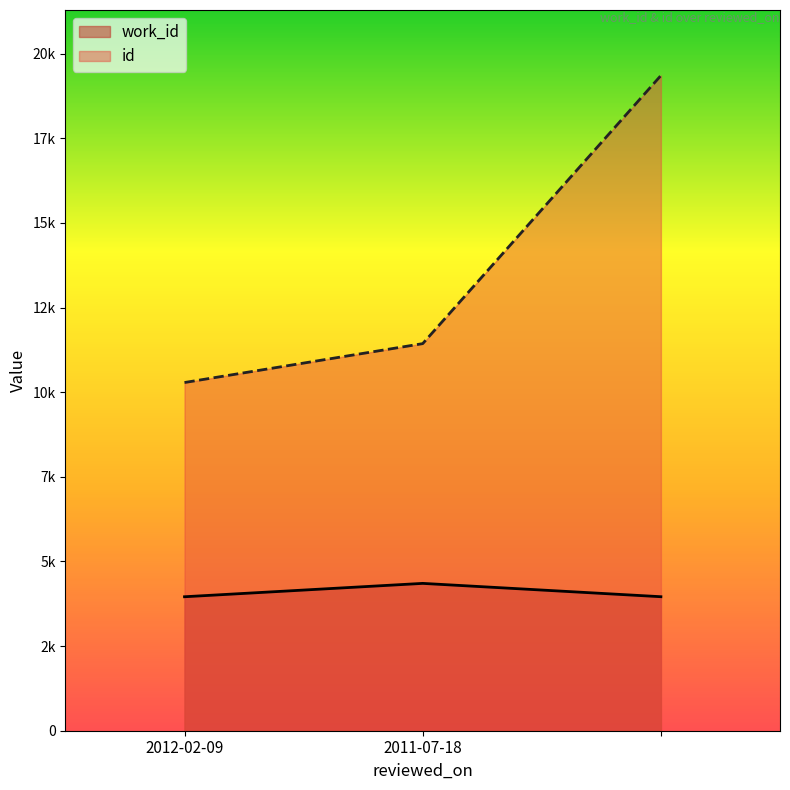

Which series has the largest range (max minus min)?

id